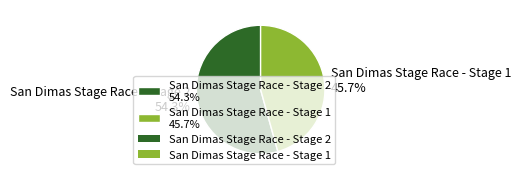

Which category accounts for the majority?

San Dimas Stage Race - Stage 2